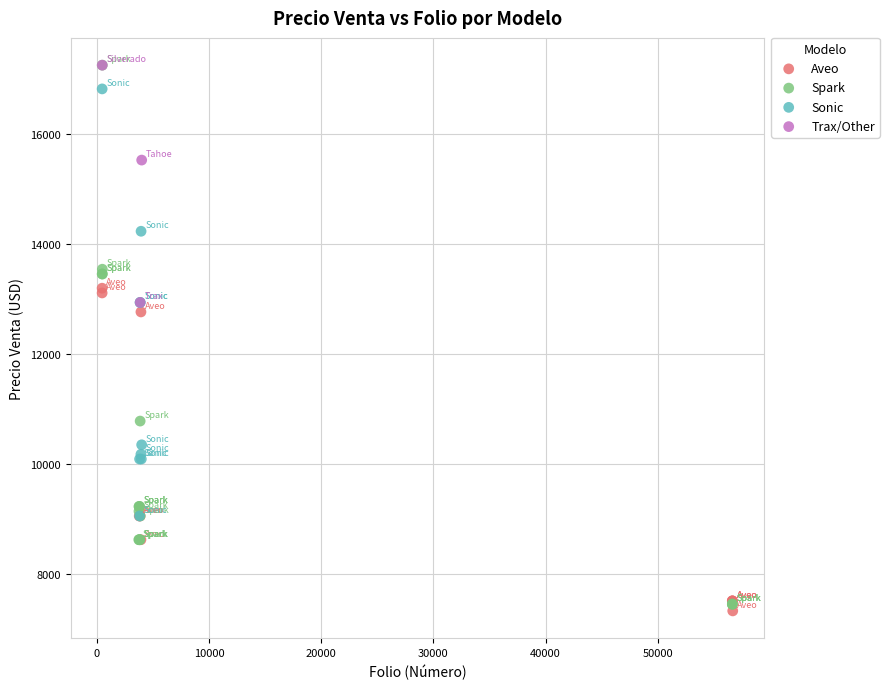

Which series has the largest Y range (max minus min)?

Spark